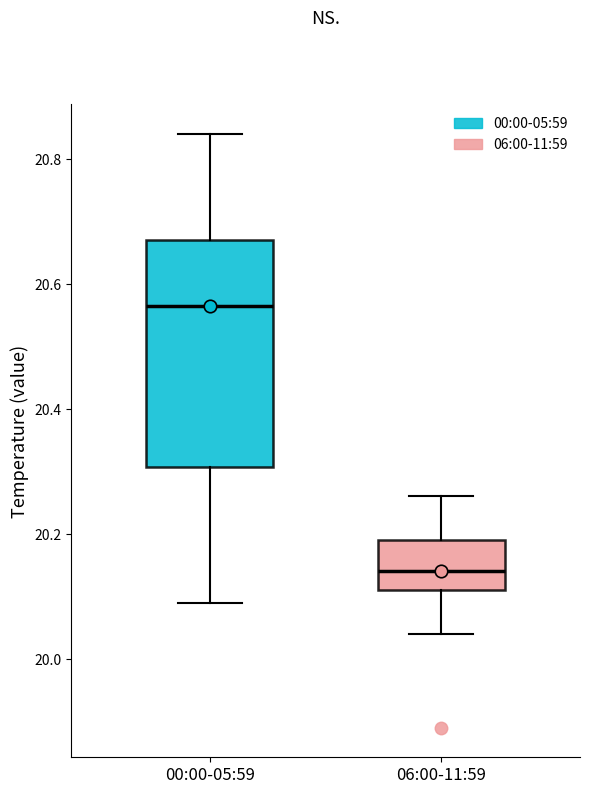

Reading left to right, transcribe this box plot: for each box, give where its median line is, the range the box spans, and where its two whiskers end, as read against the y-axis. The values are not printed on the chart, so give them approximately, as read against the axis.

00:00-05:59: median 20.56, box 20.30 to 20.68, whiskers 20.10 to 20.84
06:00-11:59: median 20.14, box 20.12 to 20.20, whiskers 20.04 to 20.26